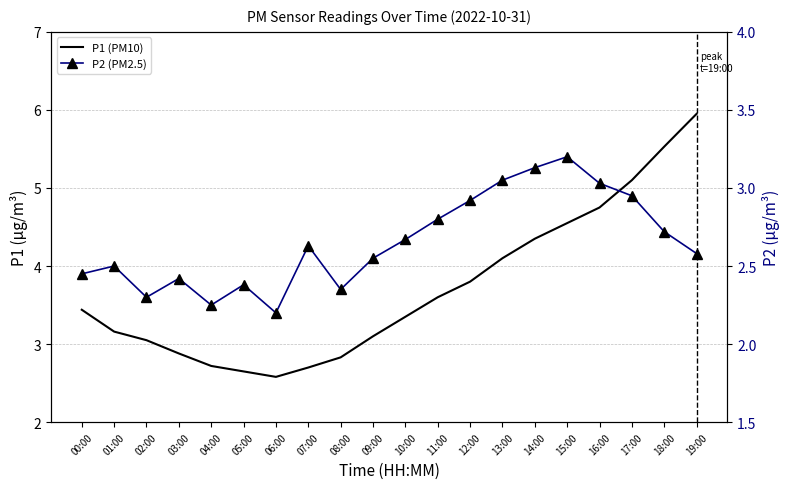

What is the total value across all series at 12:00?

6.7